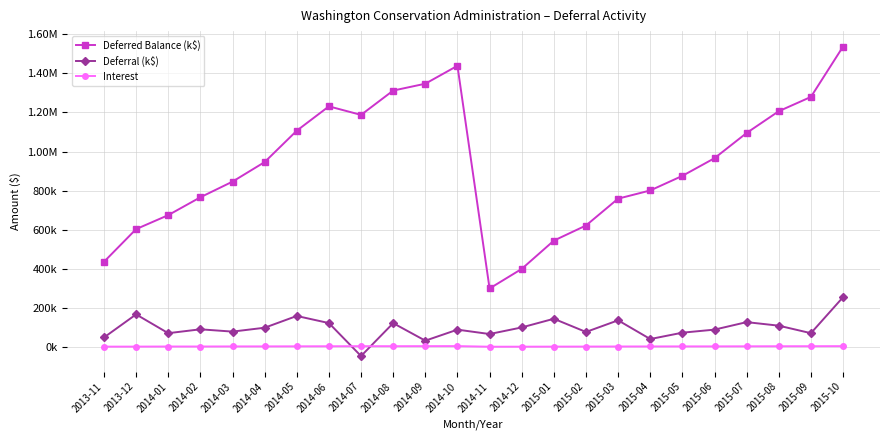

True or false: Deferral (k$) and Interest intersect in this chart.

True